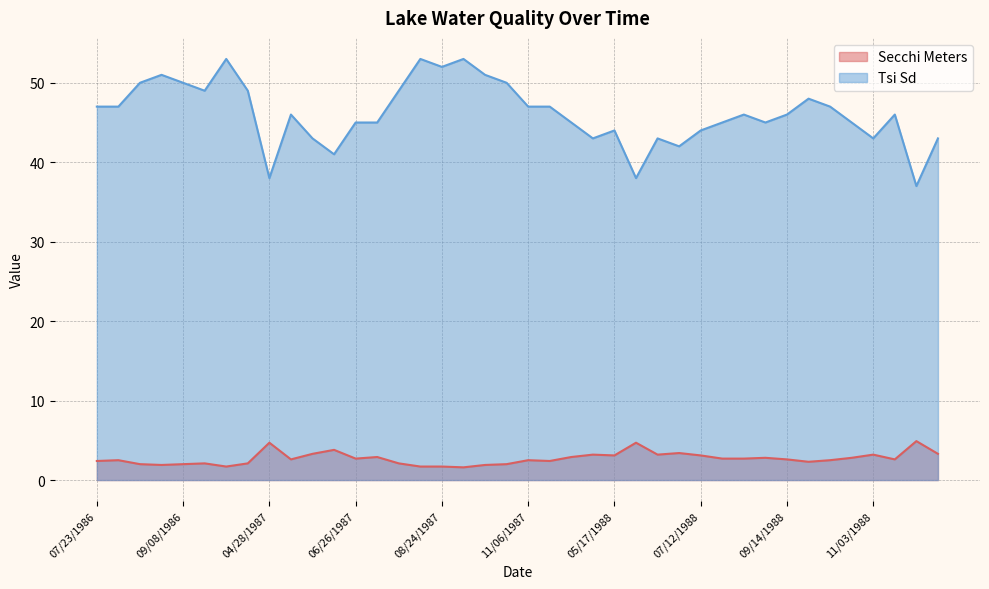

Which label corresponds to the largest value in the chart?

10/19/1986